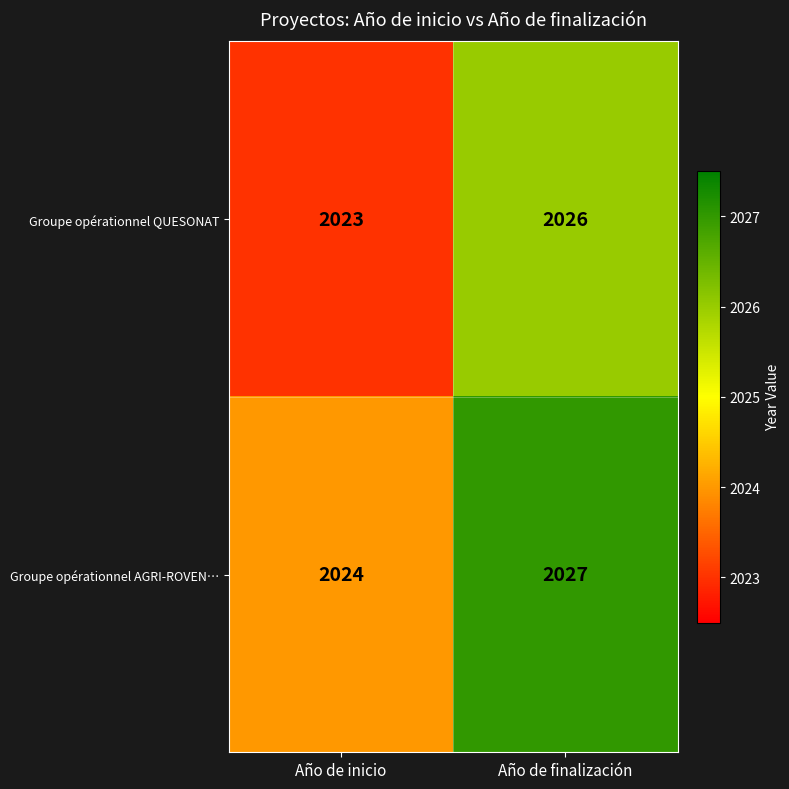

List the labels in order of Groupe opérationnel AGRI-ROVEN… value, largest first.

Año de finalización, Año de inicio